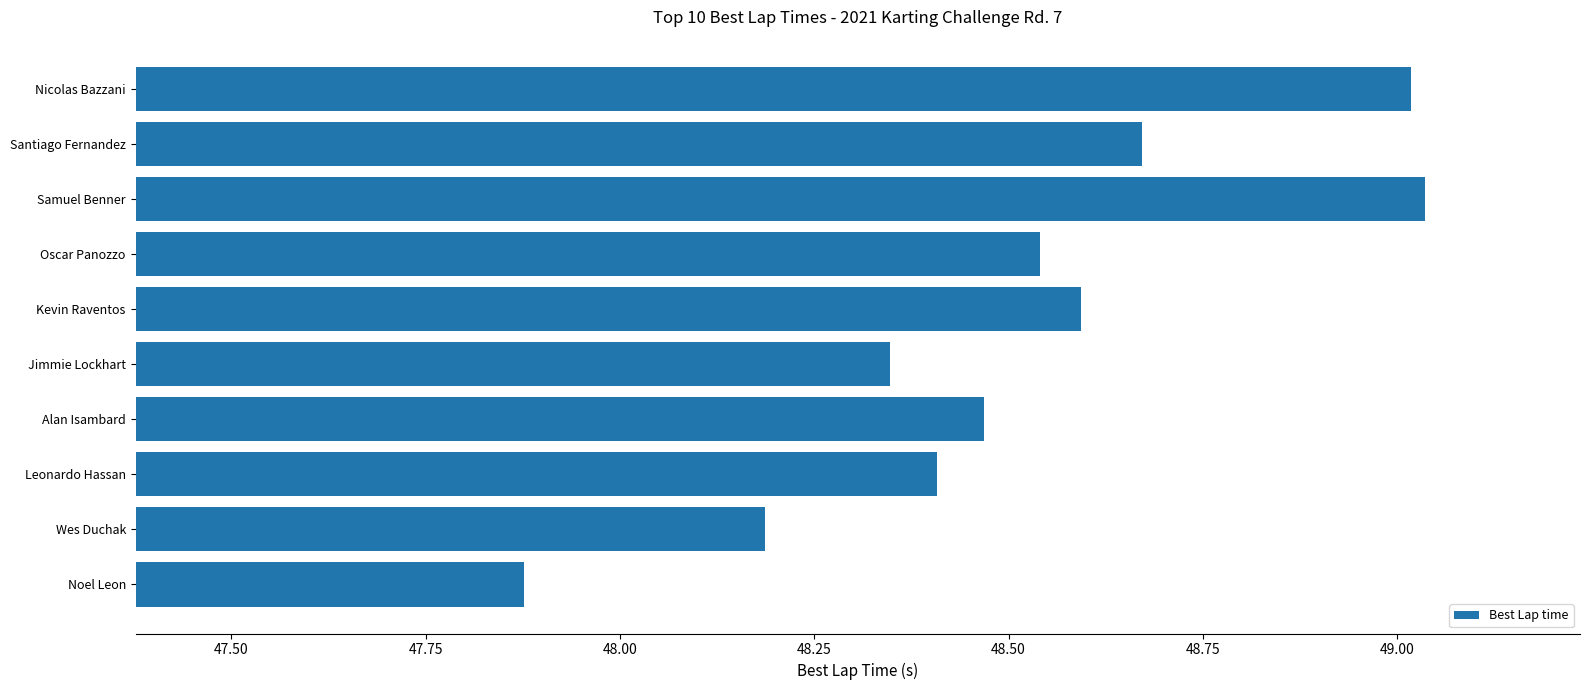

Rank the categories by value from lowest to highest.

Noel Leon, Wes Duchak, Jimmie Lockhart, Leonardo Hassan, Alan Isambard, Oscar Panozzo, Kevin Raventos, Santiago Fernandez, Nicolas Bazzani, Samuel Benner